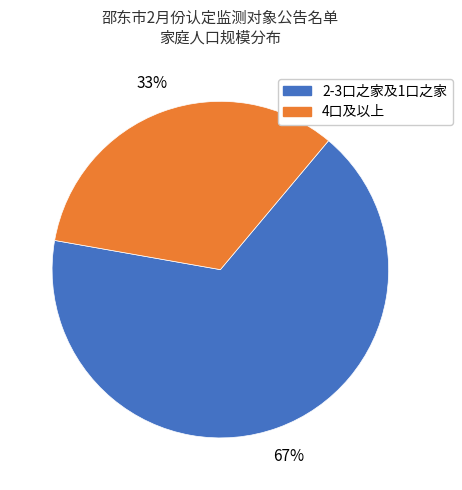

To the nearest percent, what is the average slice percentage?

50%